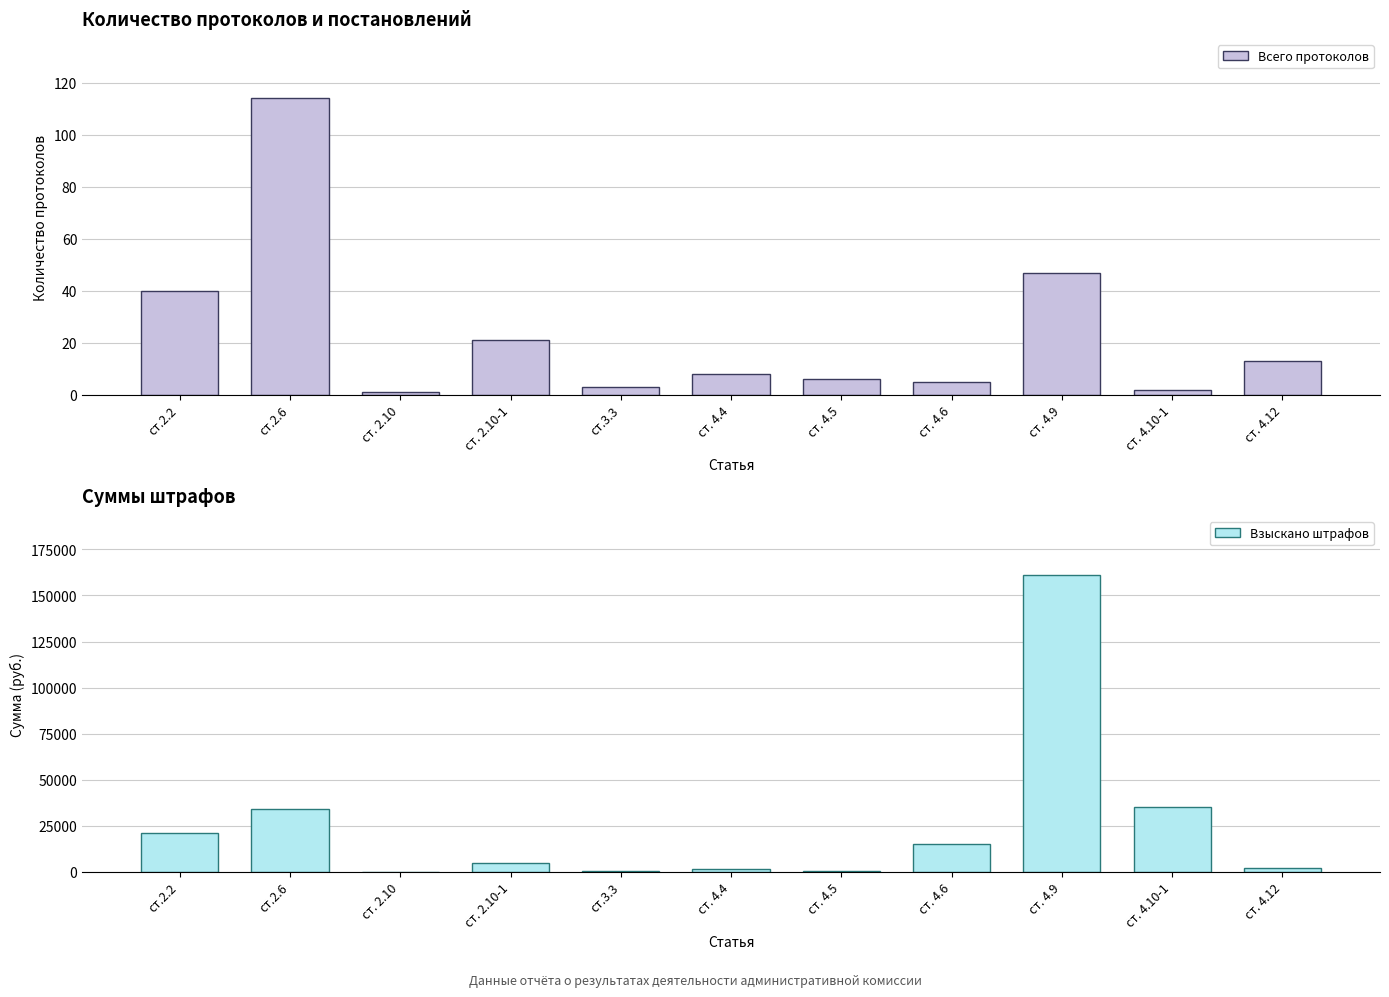

Is the value of Всего протоколов at ст. 4.12 greater than the value of Взыскано штрафов at ст. 4.4?

No